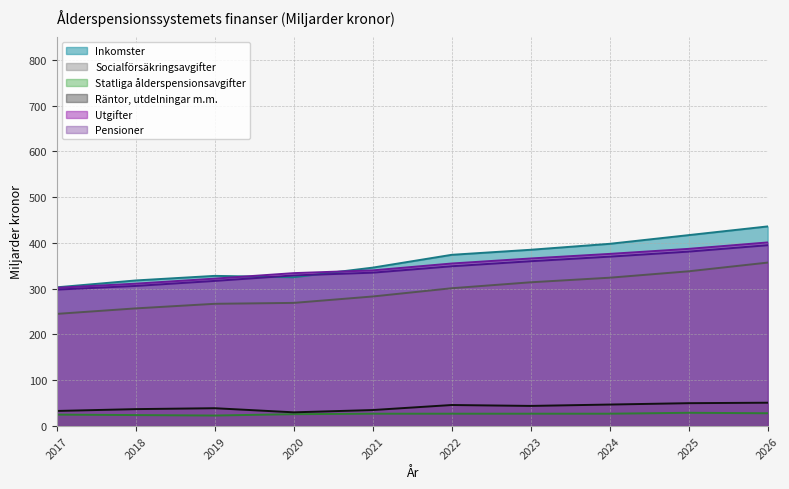

What is the smallest value displayed?

23